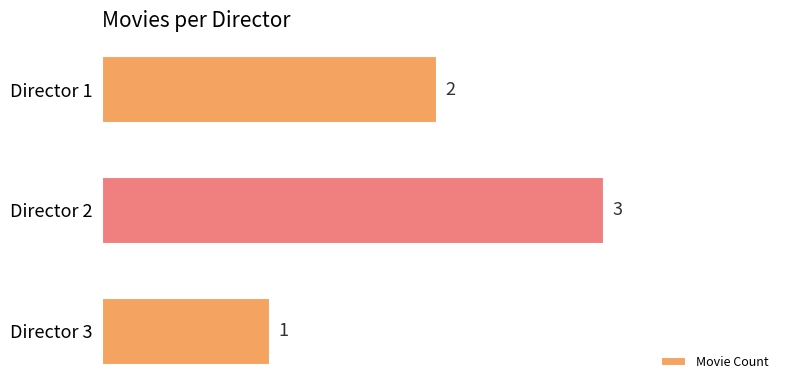

The chart shows a value of 1 at Director 3. True or false?

True